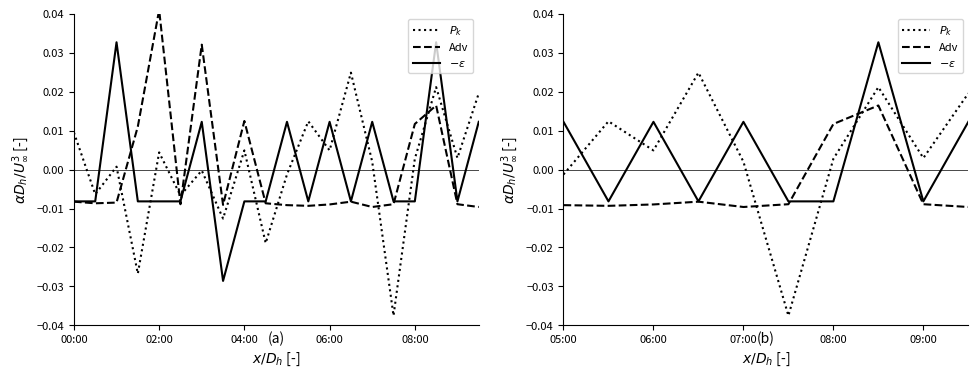

At which label is $-\epsilon$ closest to 0?

02:00